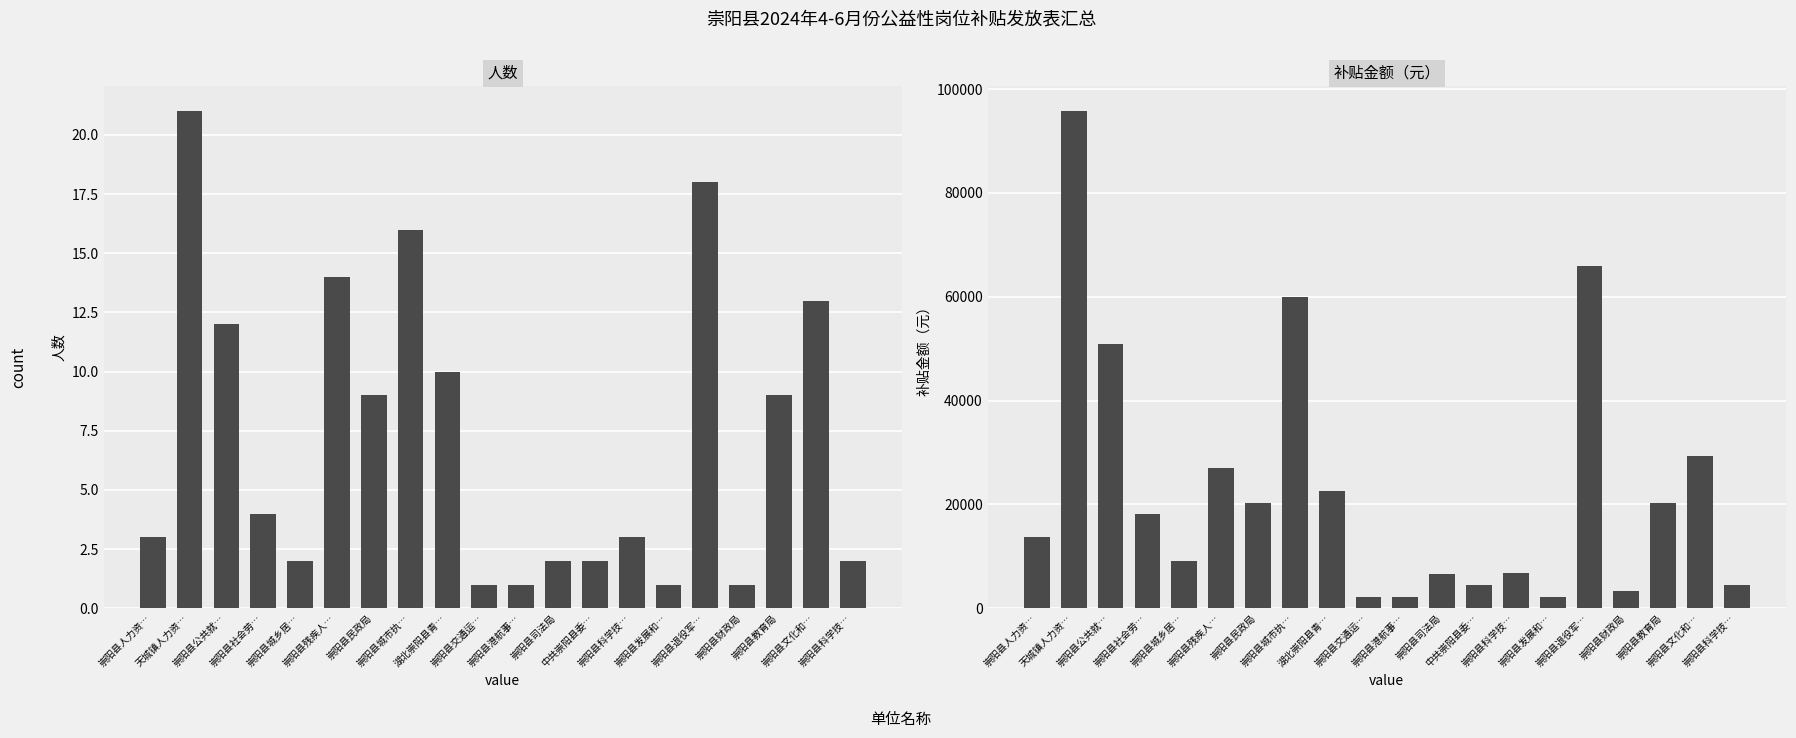

Does the chart contain any negative values?

No